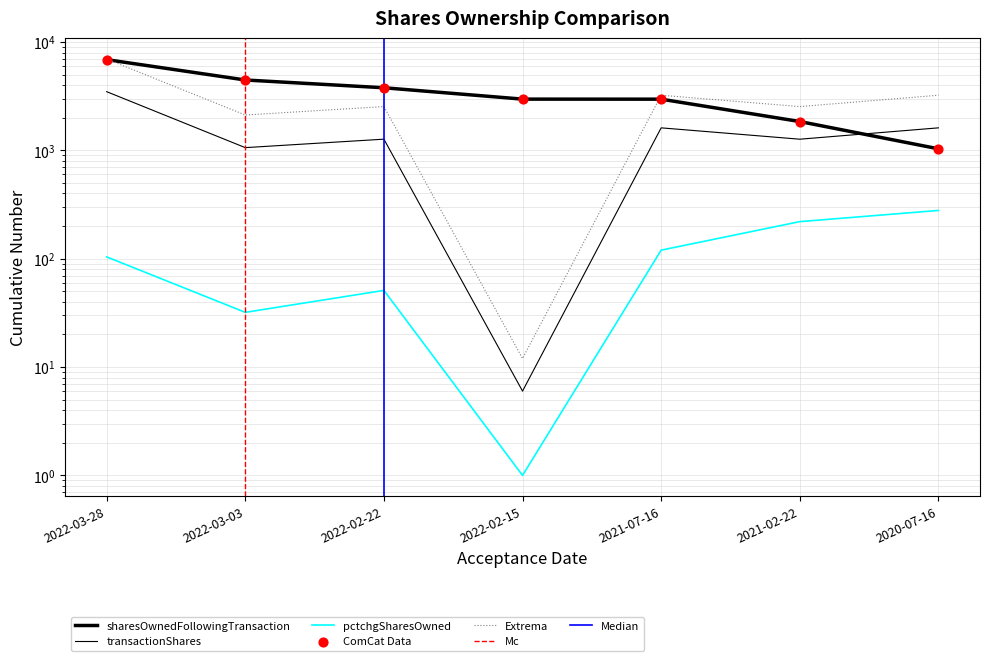

Which series has the largest total across all categories?

sharesOwnedFollowingTransaction